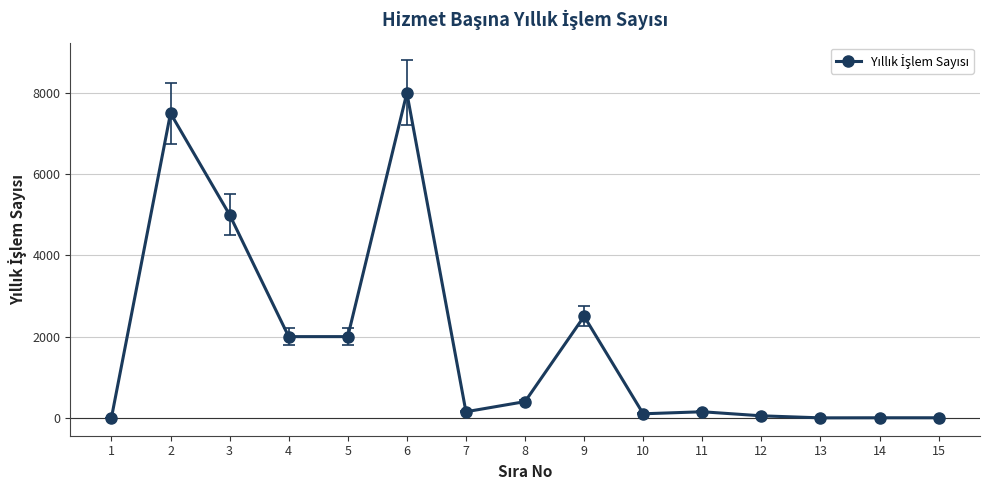

How many lines are shown in the chart?

1